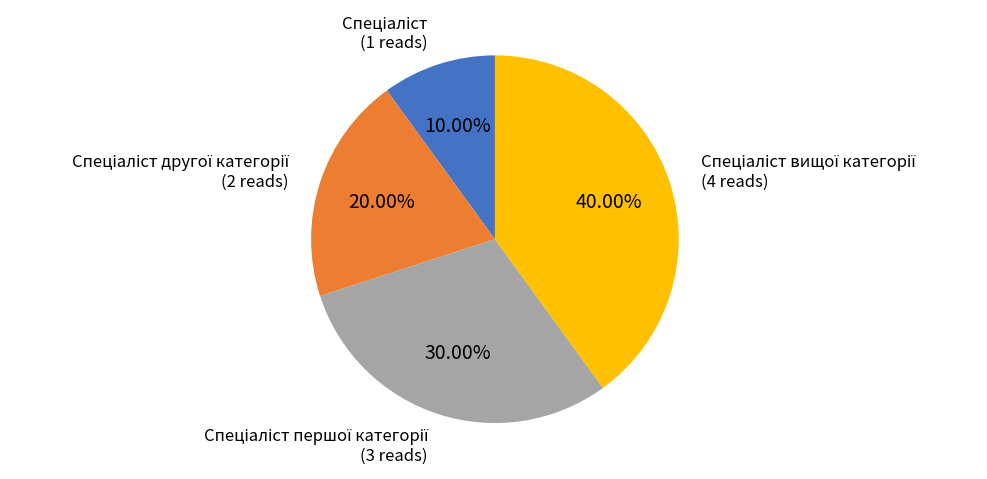

Is there any slice that represents more than half of the pie?

No